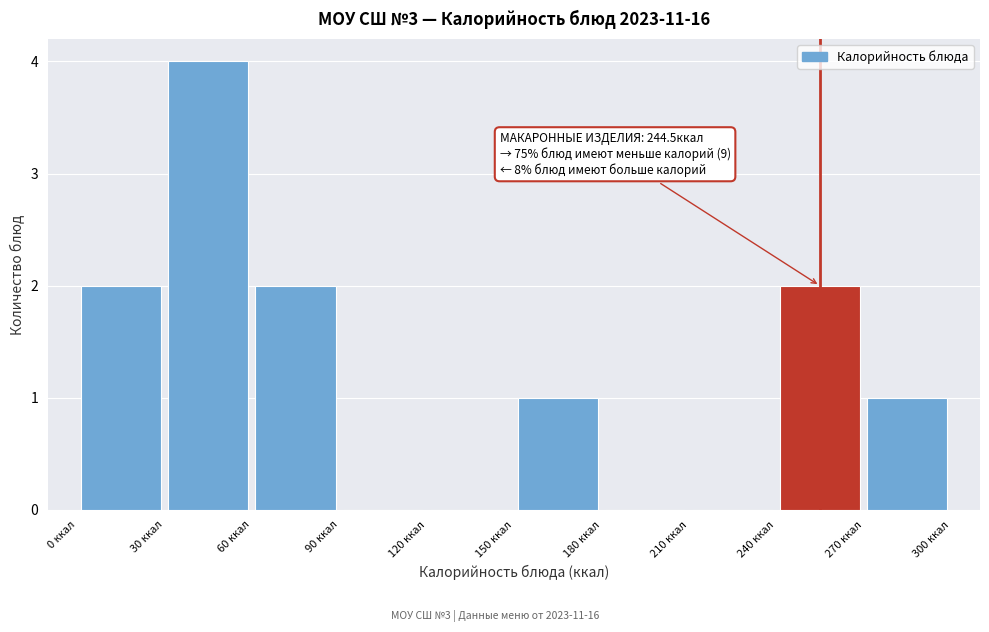

Over which range of the x-axis is the bar tallest?

30 to 60